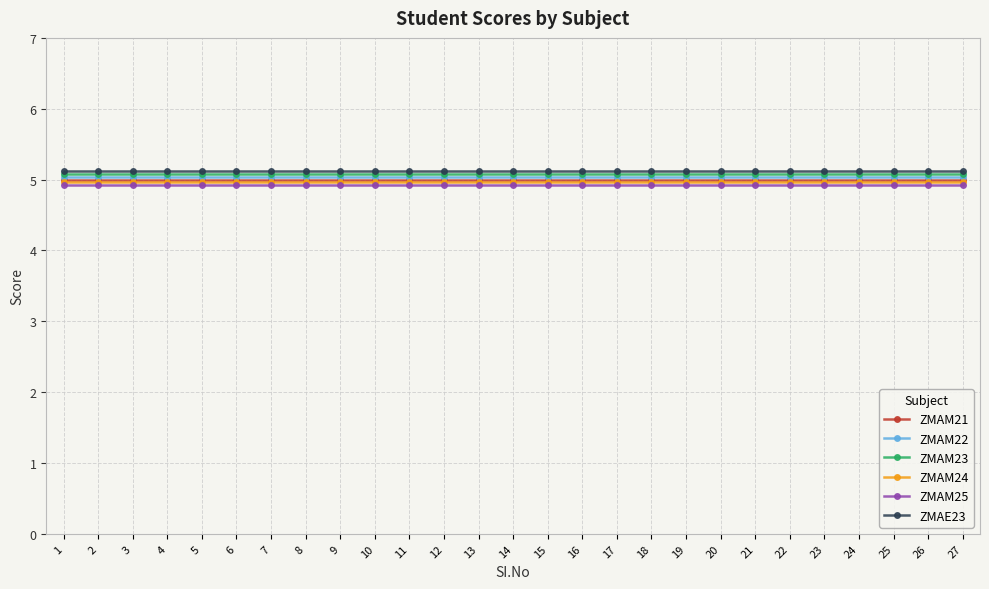

Which series changed the most between 1 and 13?

ZMAM21